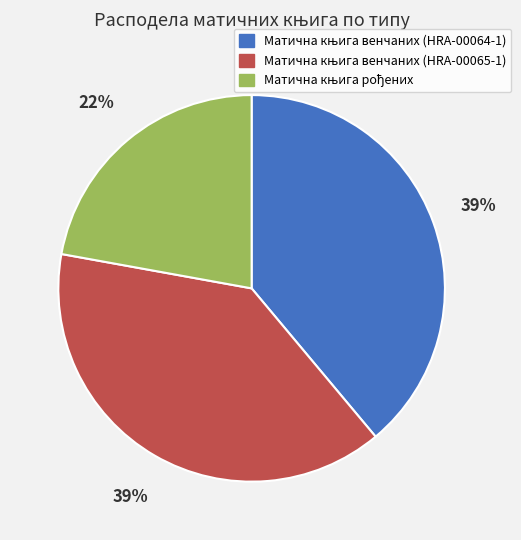

To the nearest percent, what is the difference between the largest and smallest slice percentages?

17%